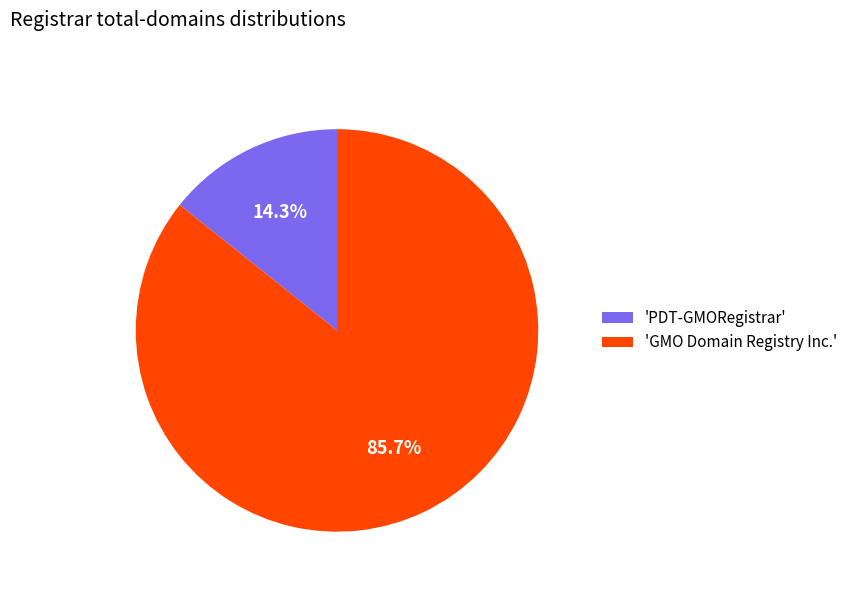

Does any single category account for the majority?

Yes